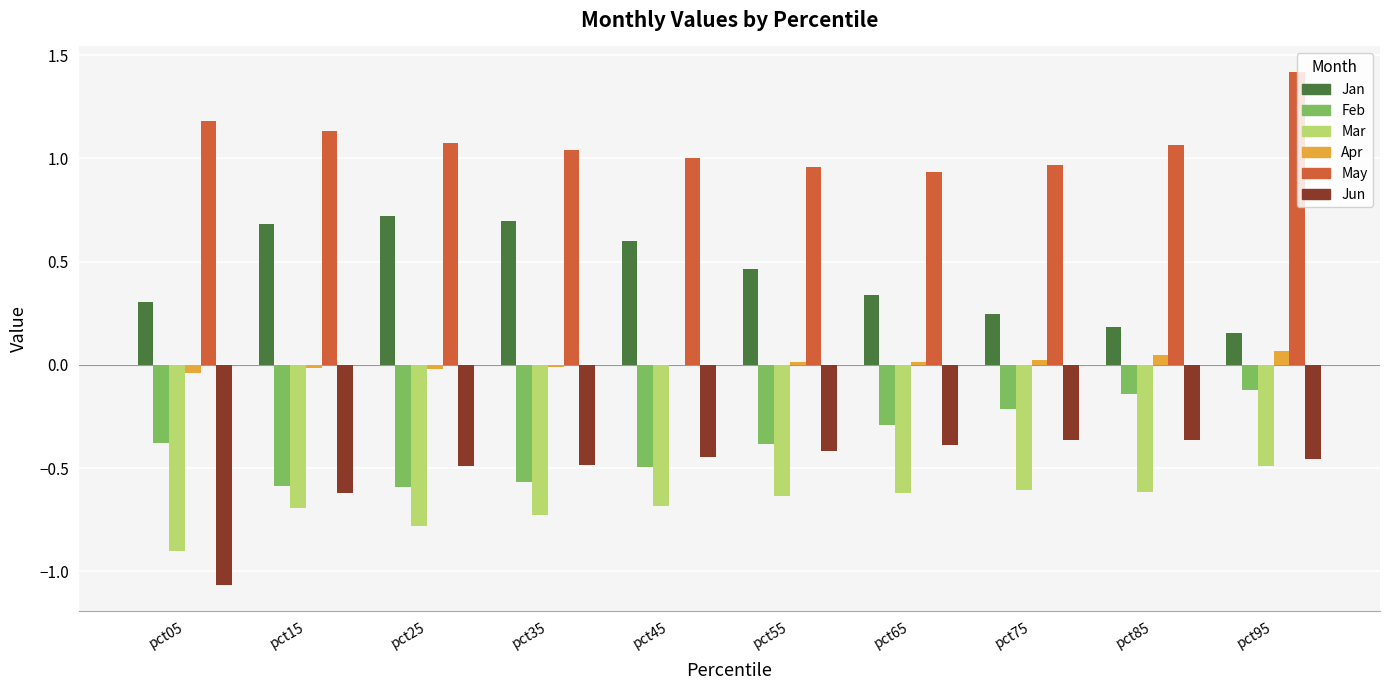

What is the maximum value shown in the chart?

1.4